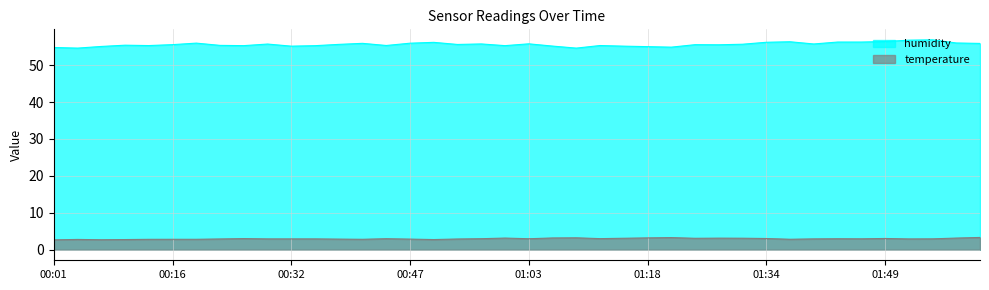

True or false: humidity and temperature intersect in this chart.

False